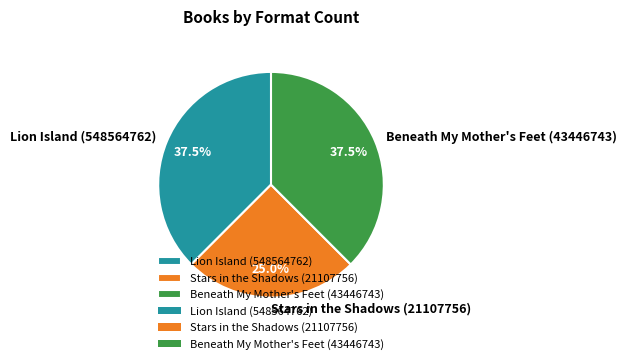

Which slice is the smallest?

Stars in the Shadows (21107756)